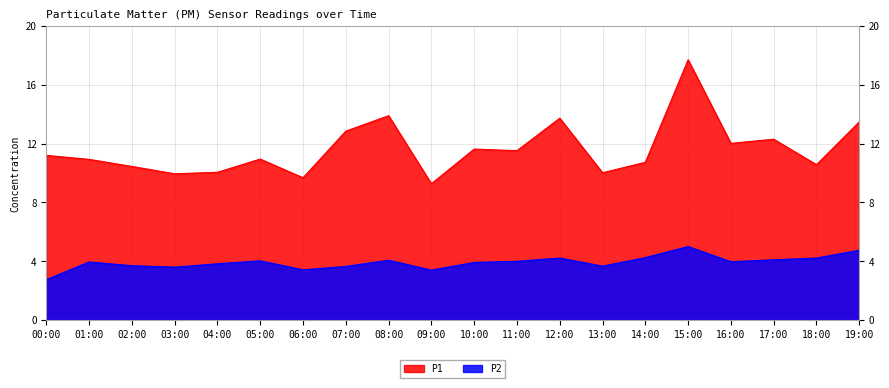

How many lines are shown in the chart?

2